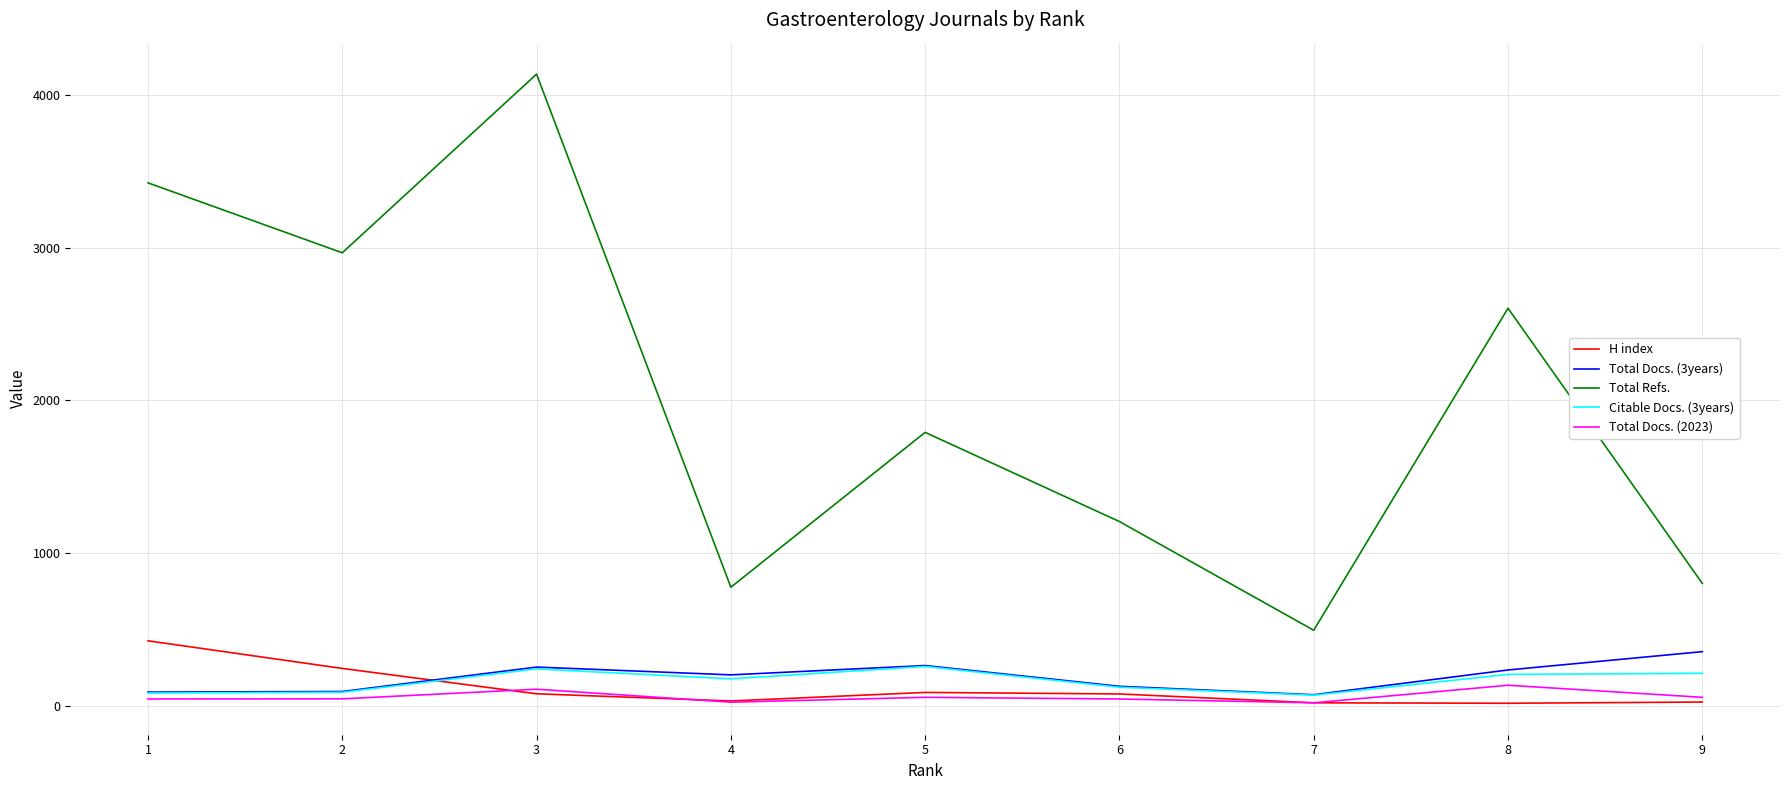

True or false: Total Docs. (2023) and Total Refs. intersect in this chart.

False